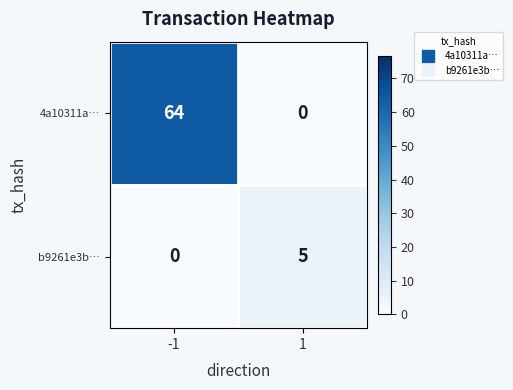

The b9261e3b… series shows 5 at 1. True or false?

True